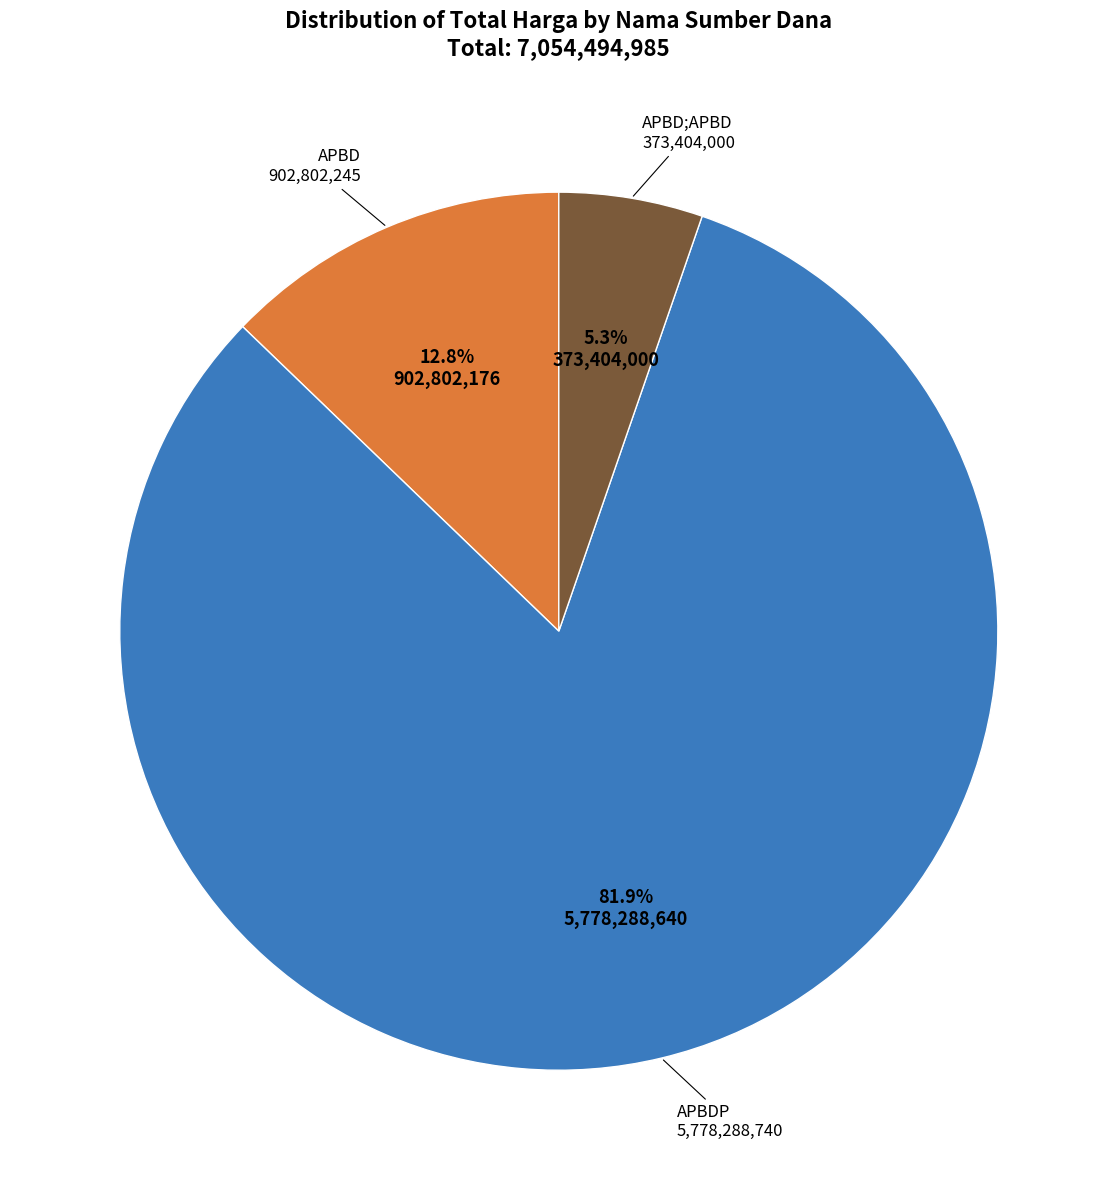

How many slices are in this pie chart?

3